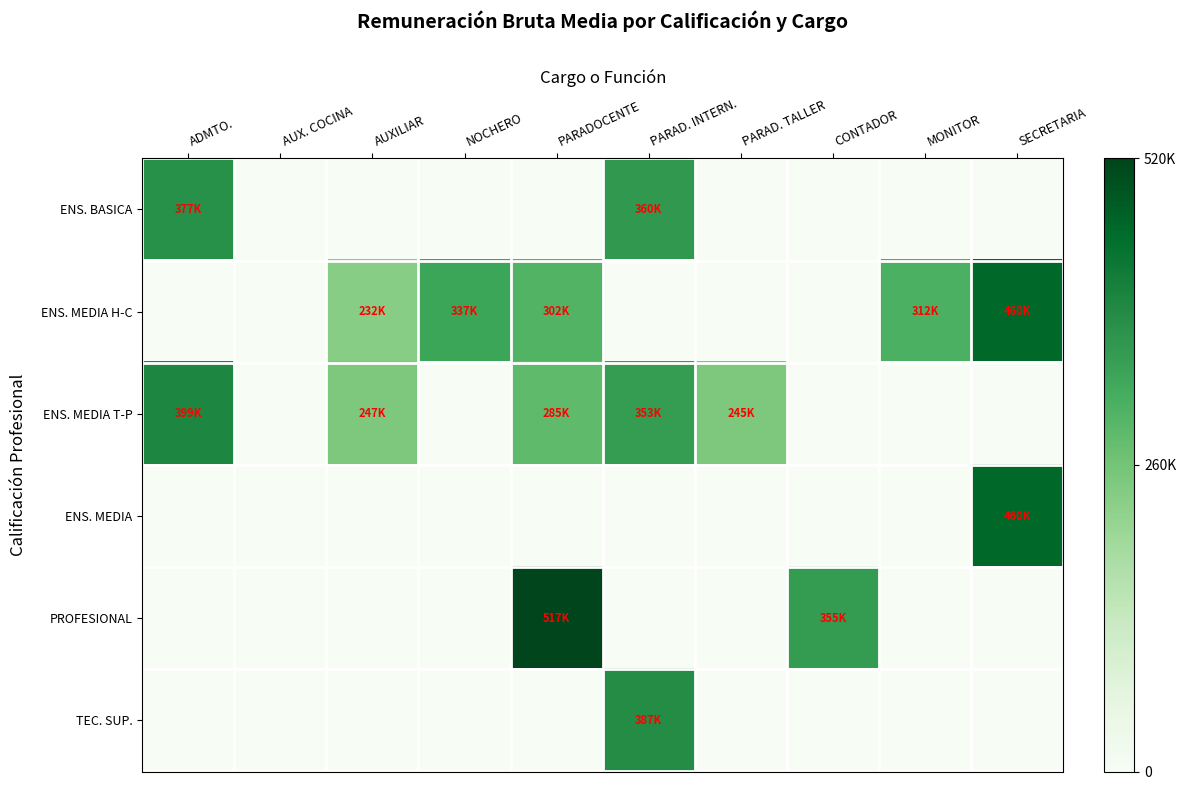

How many data points does each series have?

10